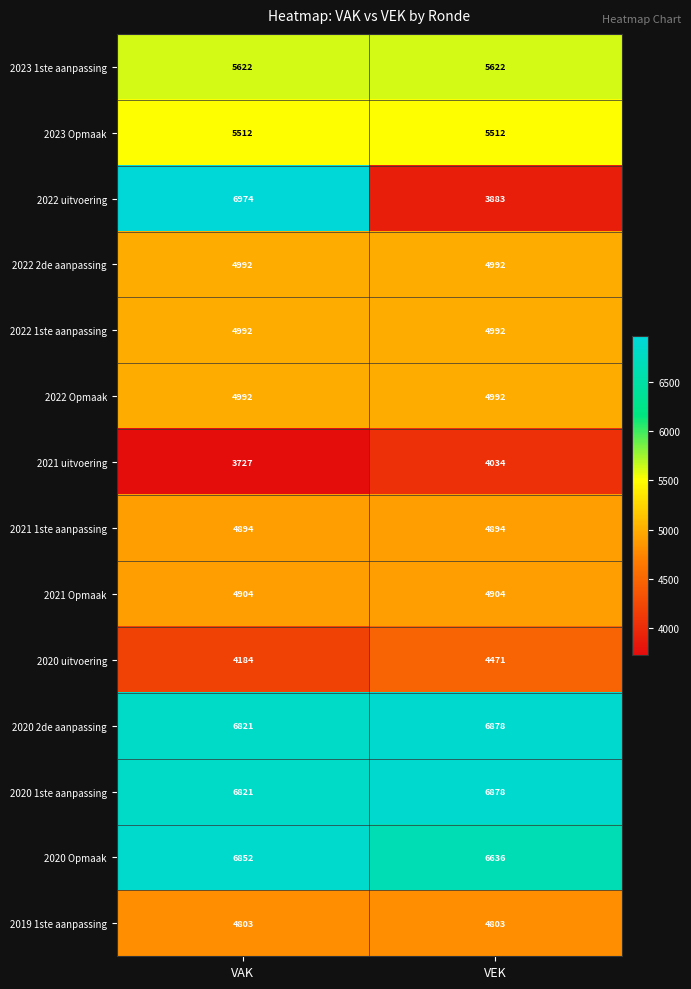

What is the difference between the highest and lowest values at VEK?

2995